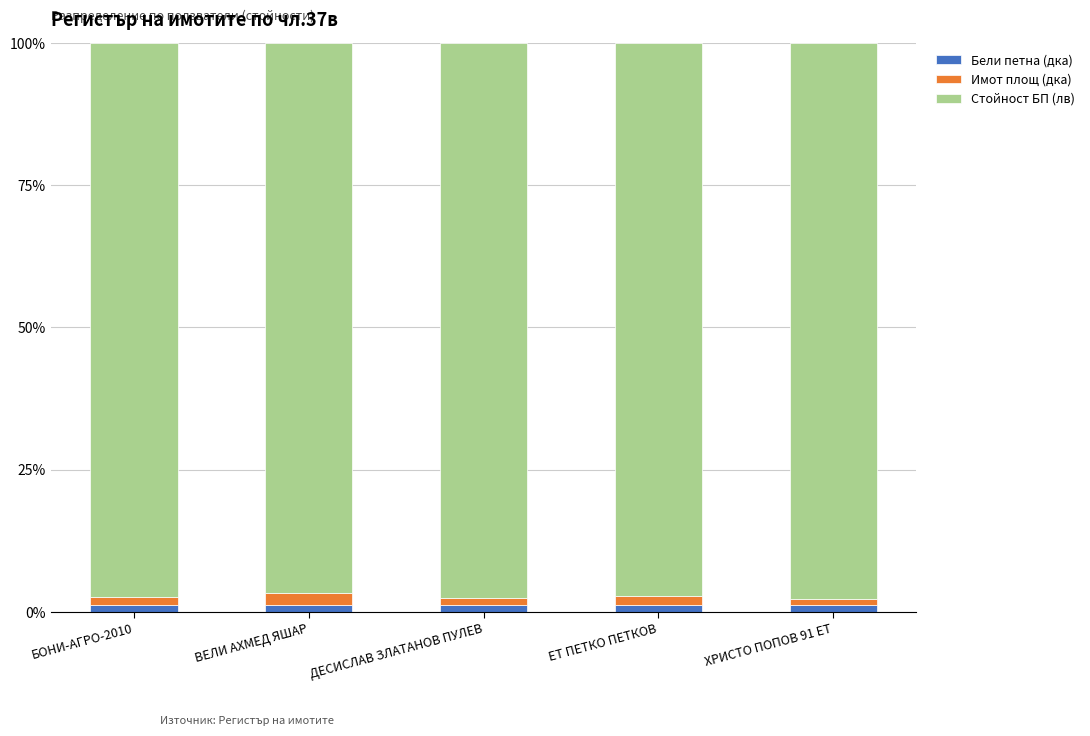

Are the bars horizontal?

No